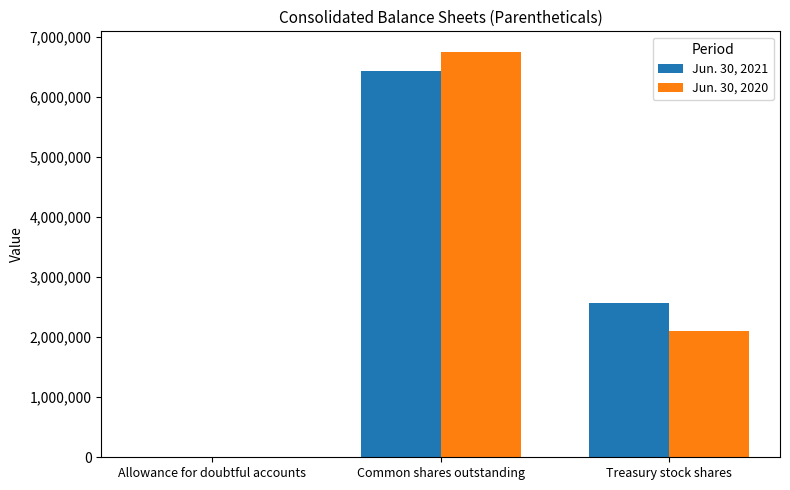

What is the maximum value shown in the chart?

6752372